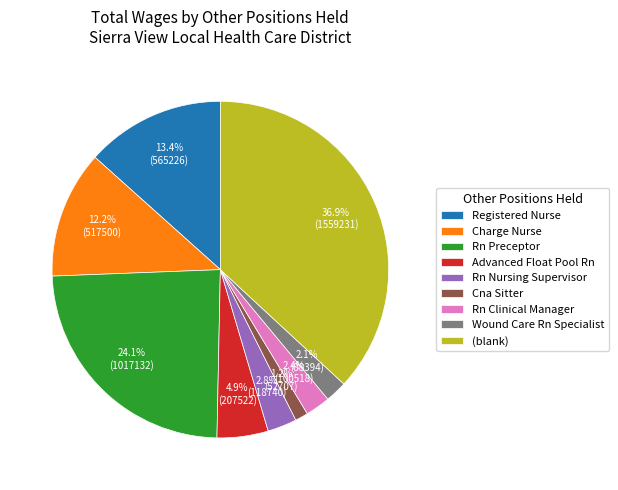

To the nearest percent, what is the combined percentage of Wound Care Rn Specialist and Rn Preceptor?

26%